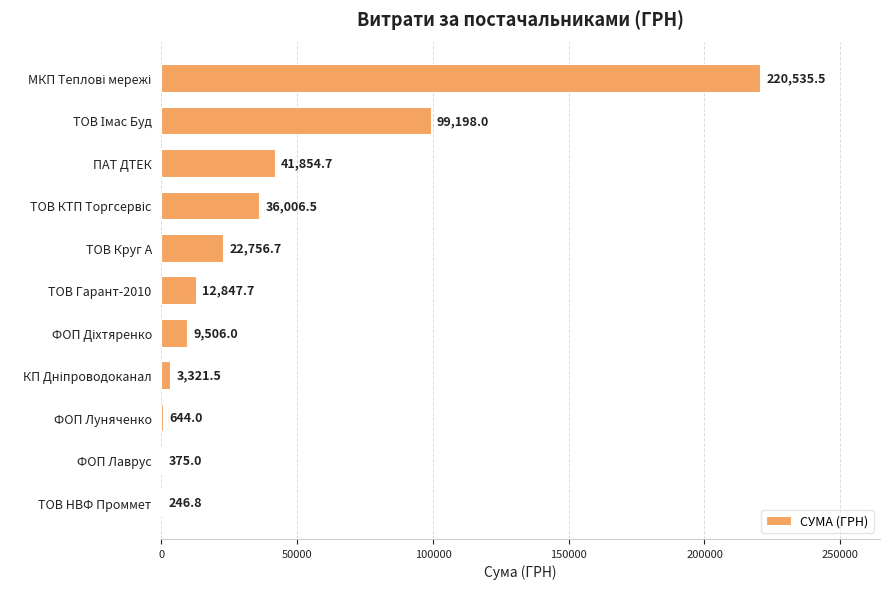

The value at ПАТ ДТЕК is 41854.7. True or false?

True